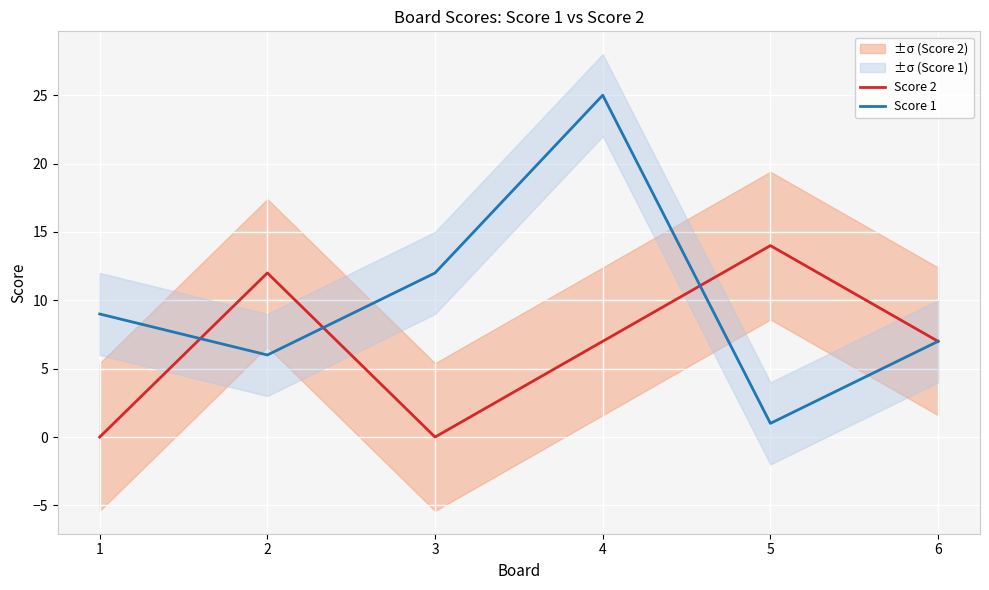

What is the sum of all Score 1 values?

60